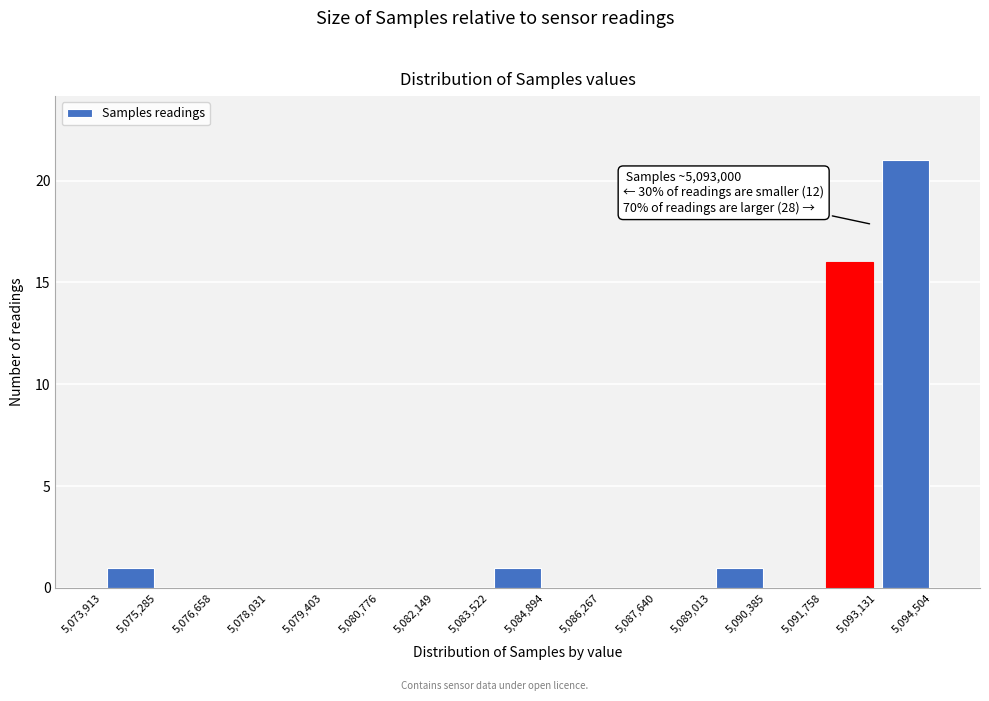

Over which range of the x-axis is the bar tallest?

5,093,131 to 5,094,504